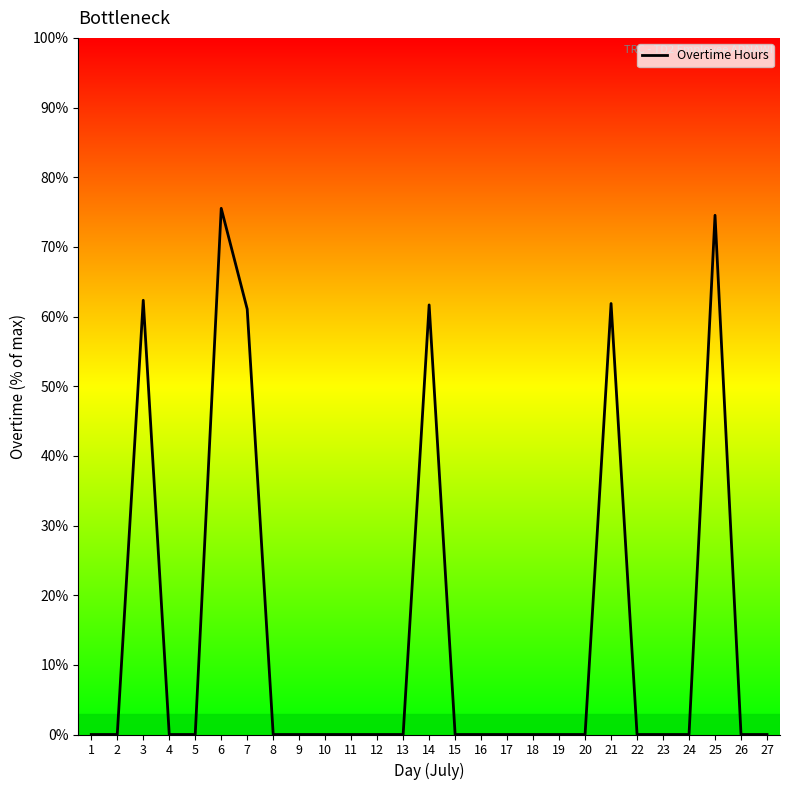

List the labels in order of value, smallest first.

1, 2, 4, 5, 8, 9, 10, 11, 12, 13, 15, 16, 17, 18, 19, 20, 22, 23, 24, 26, 27, 7, 14, 21, 3, 25, 6